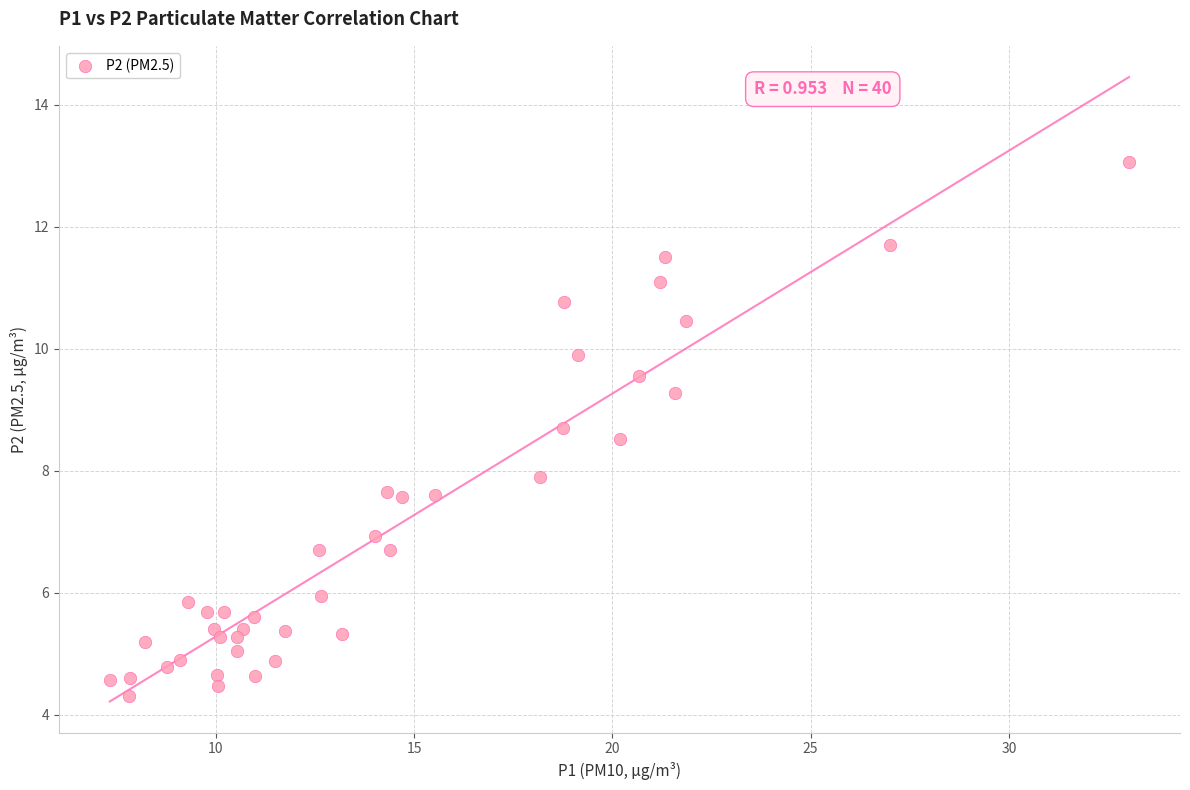

What is the range of X values (max minus min)?

25.7